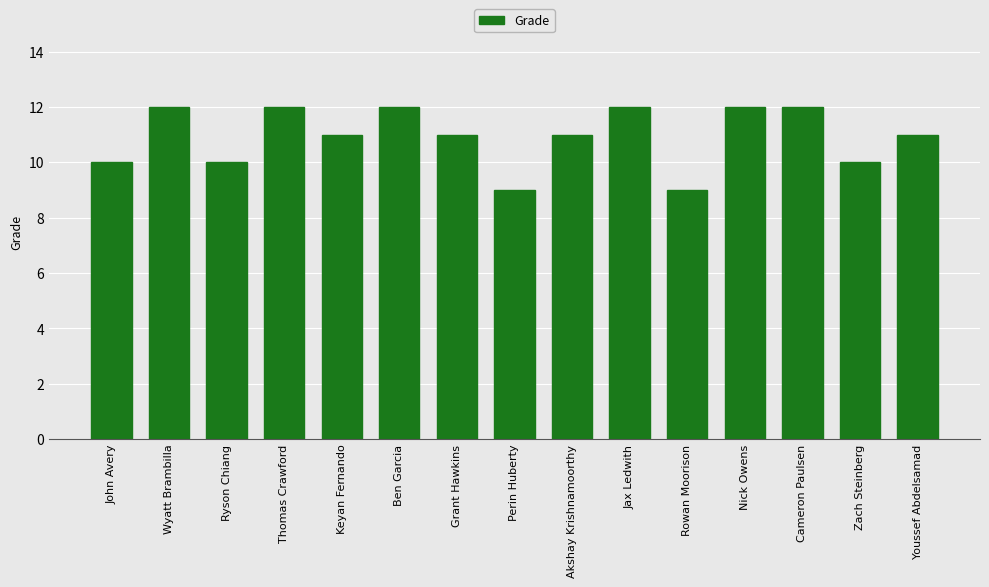

What is the maximum value shown in the chart?

12